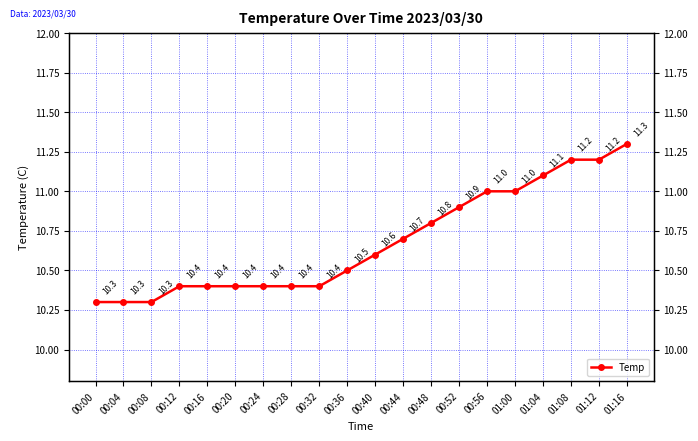

Reading left to right, what are all the values shown in this chart?

10.3	10.3	10.3	10.4	10.4	10.4	10.4	10.4	10.4	10.5	10.6	10.7	10.8	10.9	11.0	11.0	11.1	11.2	11.2	11.3